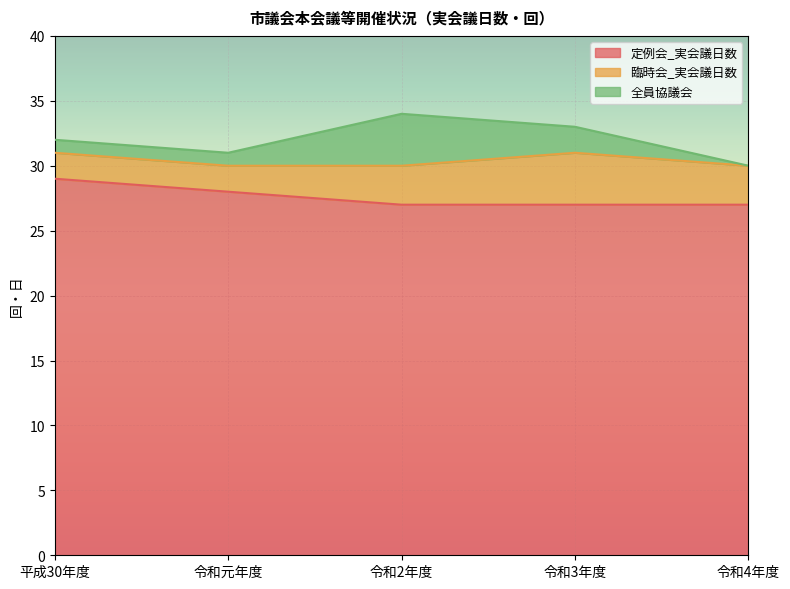

Where is 定例会_実会議日数 nearest to the value 28?

令和元年度